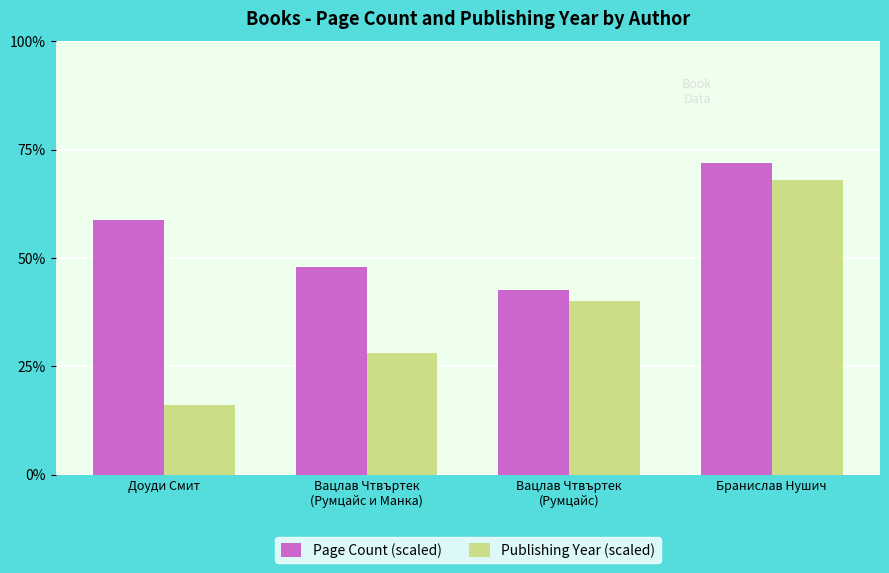

How many groups of bars are there?

4